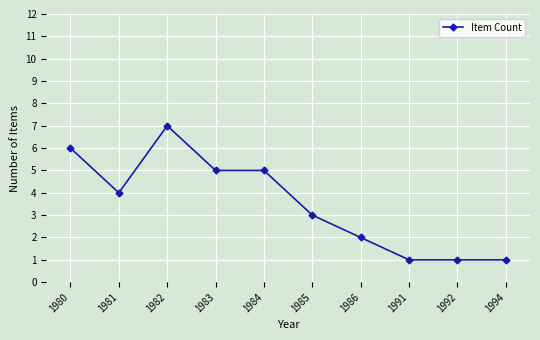

What is the average value?

4